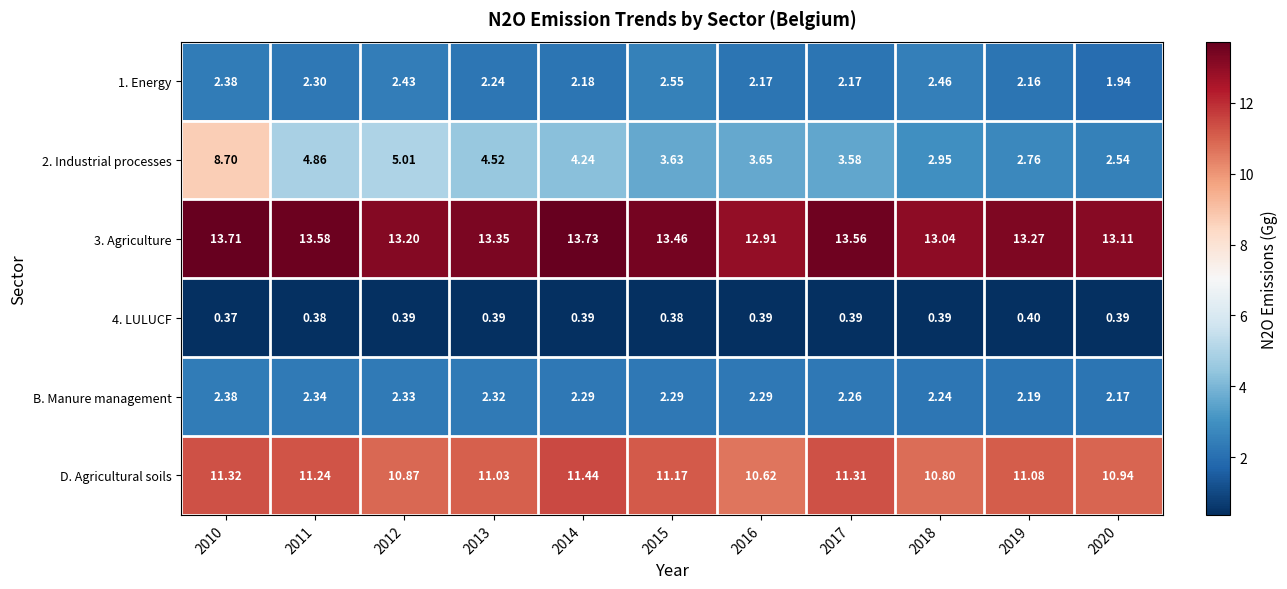

Which series changed the most between 2013 and 2016?

2. Industrial processes